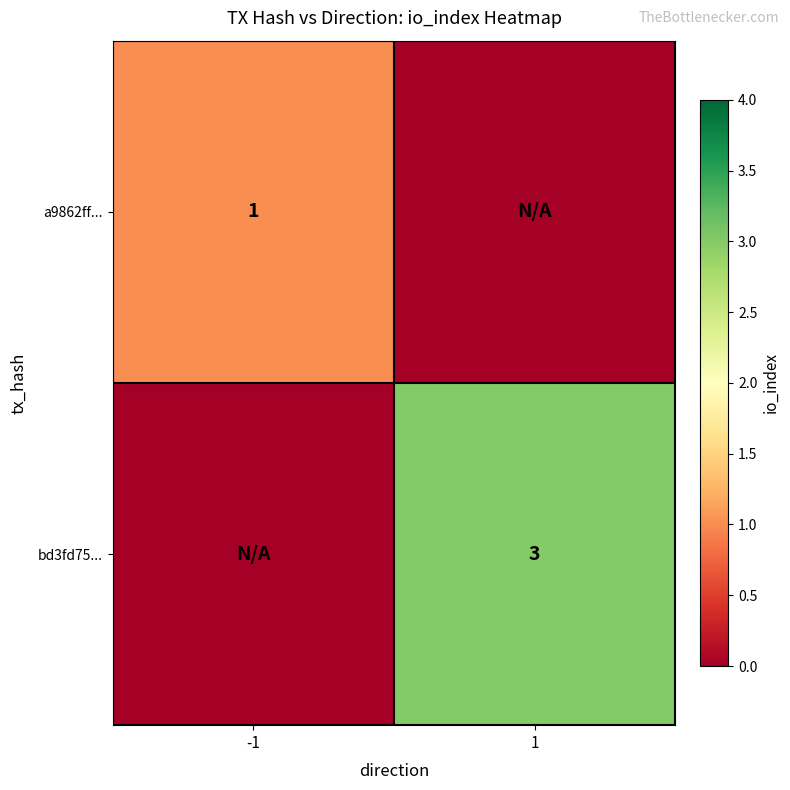

The a9862ff... series shows 0 at -1. True or false?

False